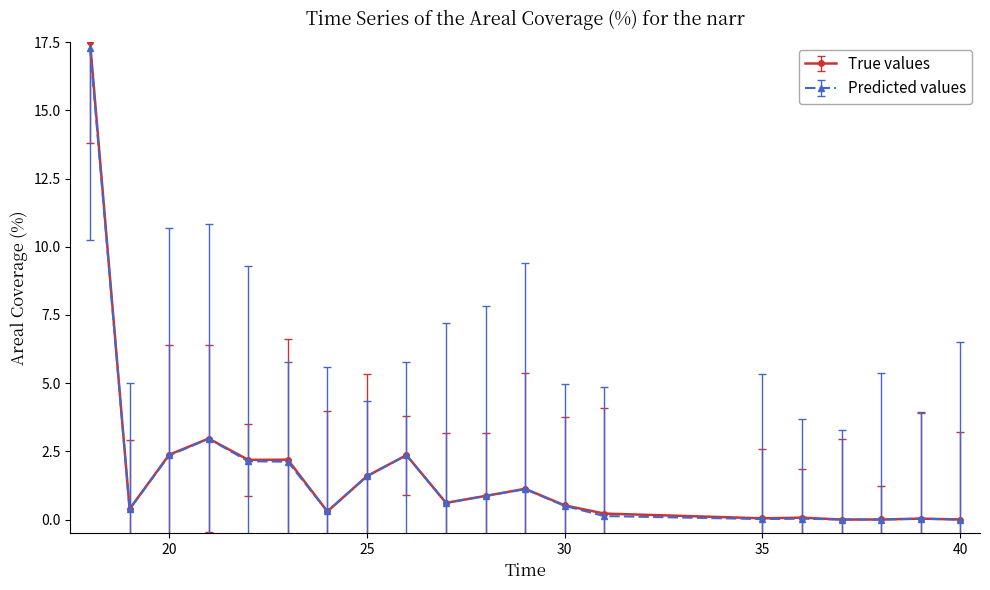

True or false: Predicted values has more than 1 interior local peaks.

True